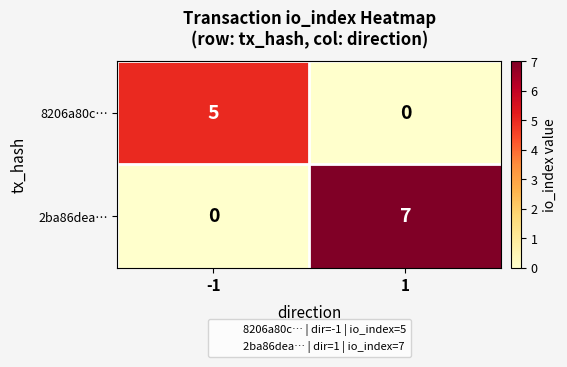

What is the maximum value for 2ba86dea…?

7